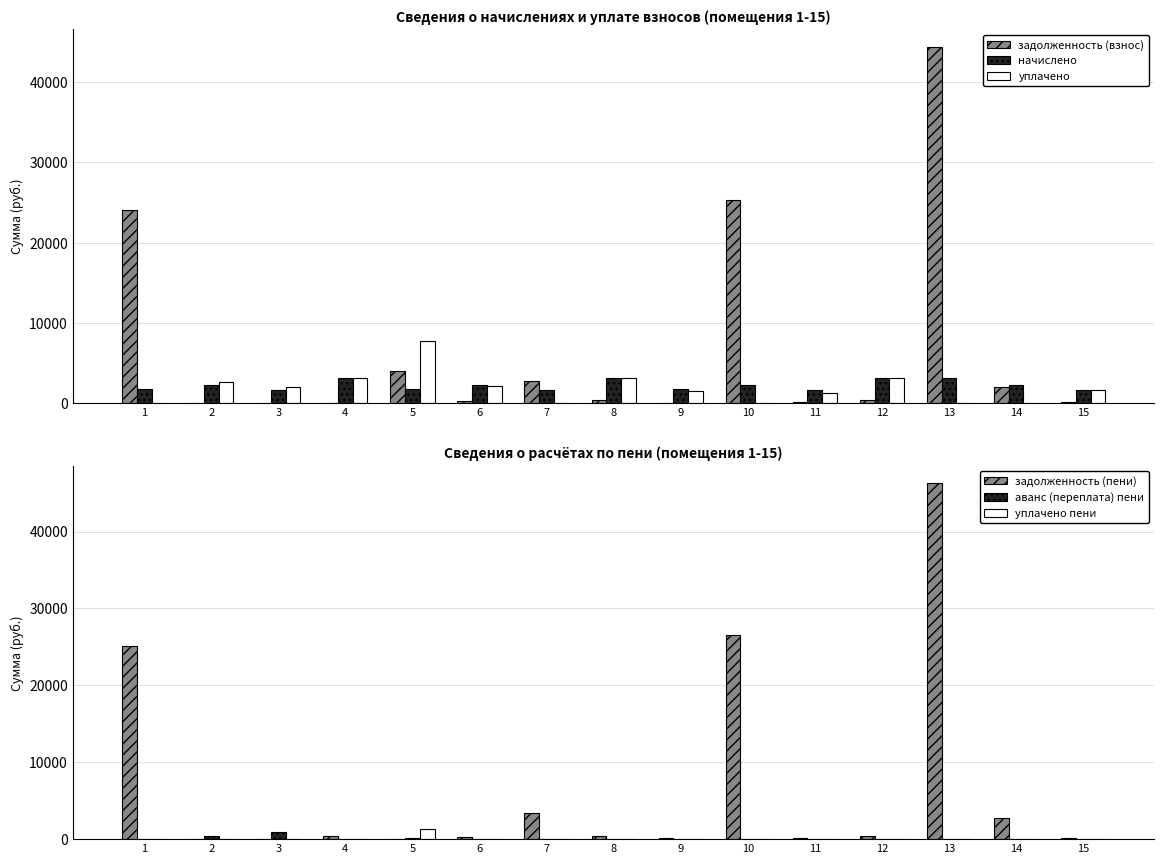

Between 1 and 8, which is larger?

1